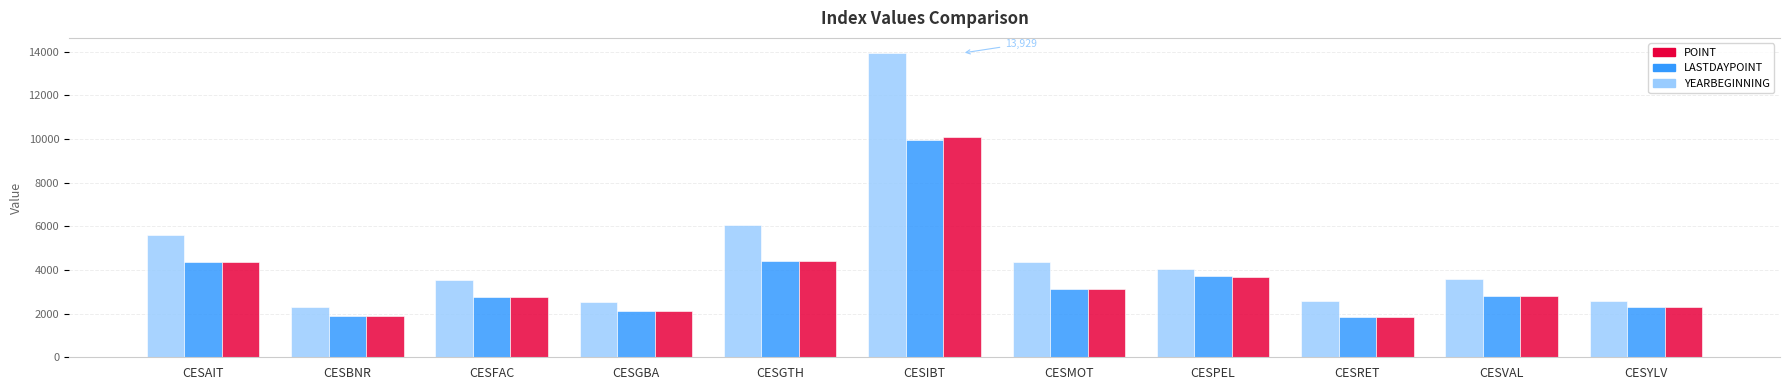

Between CESGBA and CESPEL, which series saw the biggest shift?

LASTDAYPOINT